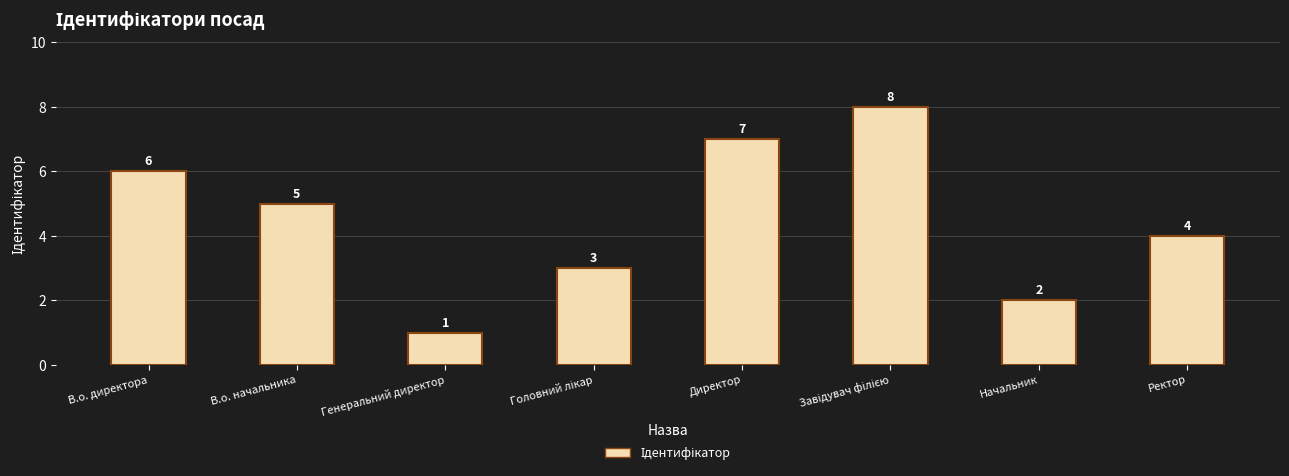

What is the sum of all values?

36